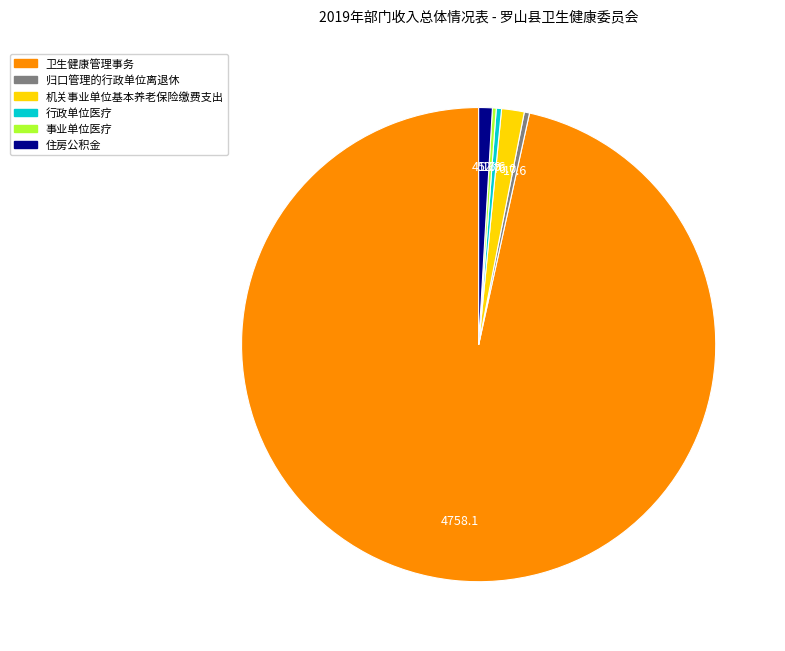

The 归口管理的行政单位离退休 slice represents 0% of the pie. True or false?

True